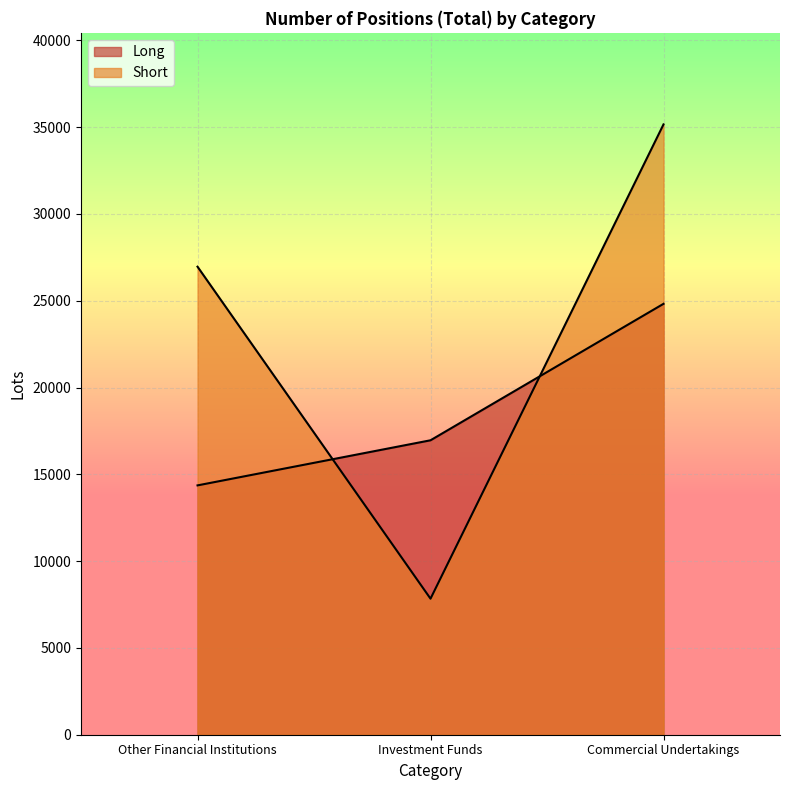

What is the average value of the Long series?

18715.7